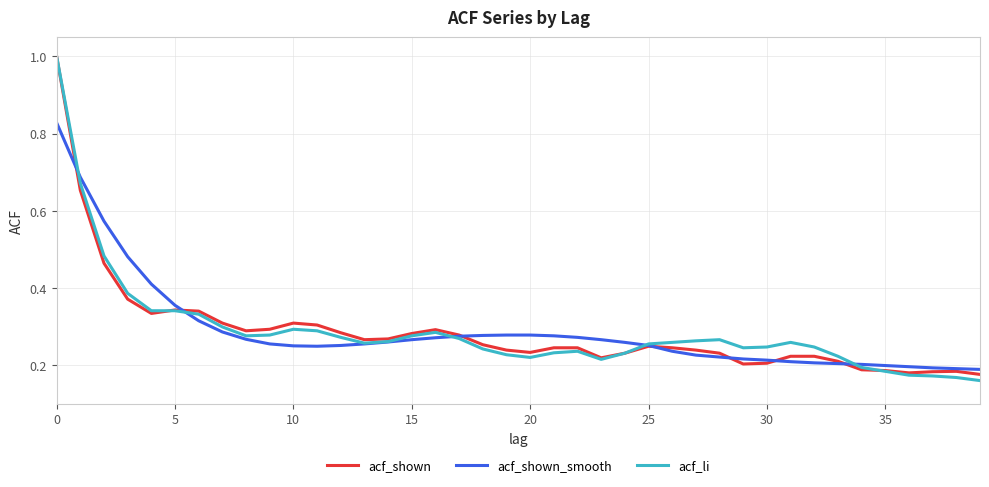

What is the highest value of the acf_li series?

1.0